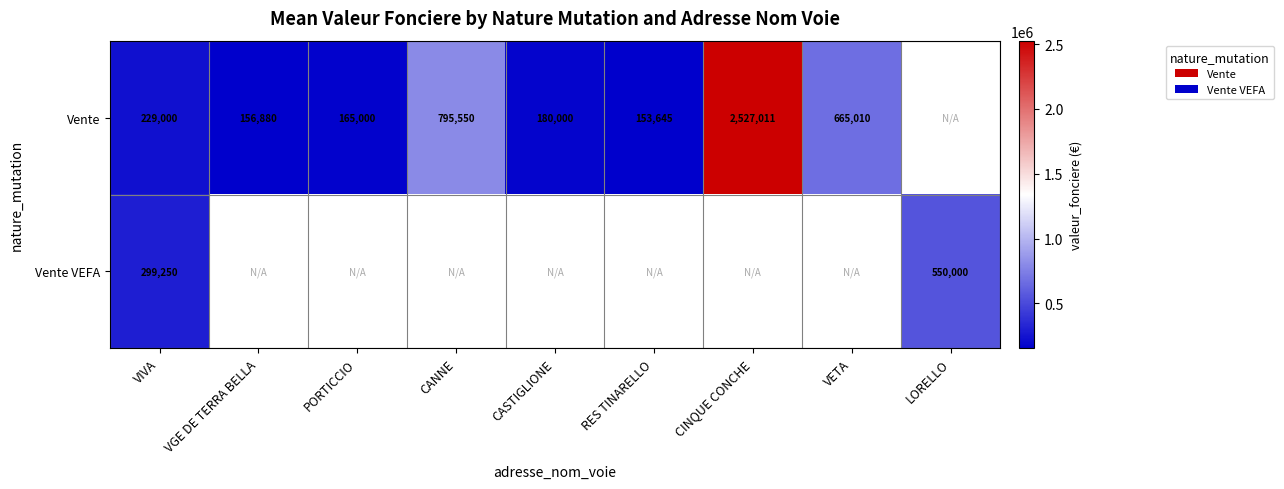

What is the sum of the Vente values at CINQUE CONCHE and PORTICCIO?

2692011